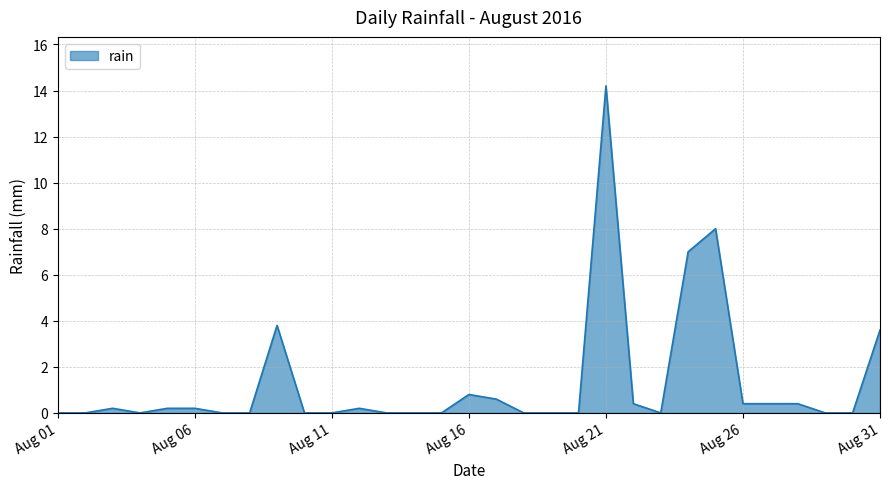

Does the chart display data point markers on the line(s)?

No